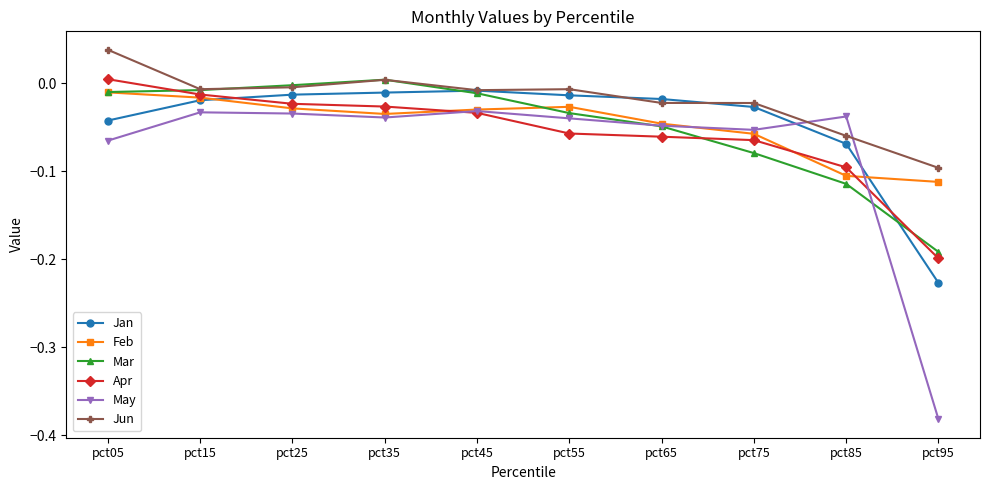

How many lines are shown in the chart?

6